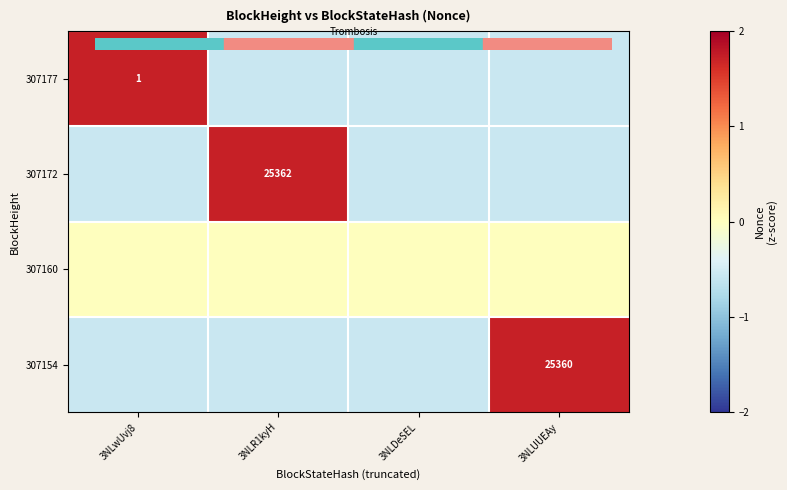

List the labels in order of 307172 value, smallest first.

3NLwUvj8, 3NLDeSEL, 3NLUUEAy, 3NLR1kyH